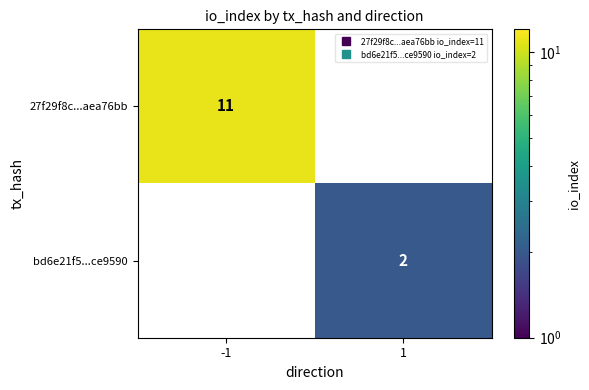

Rank the categories by bd6e21f5...ce9590 value from highest to lowest.

1, -1